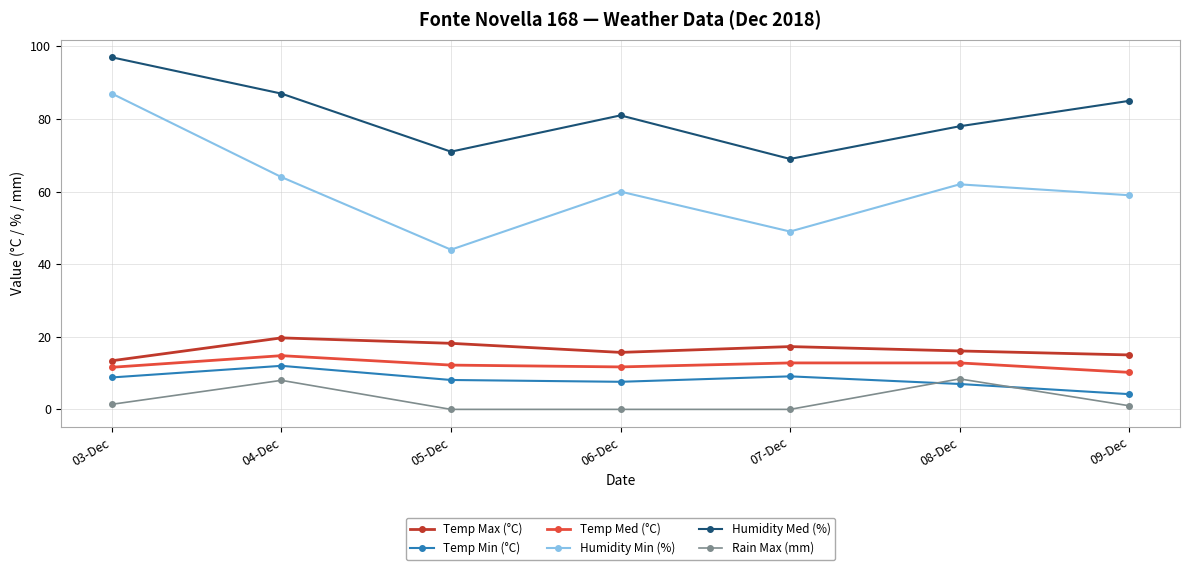

True or false: Rain Max (mm) and Humidity Med (%) cross at least once.

False